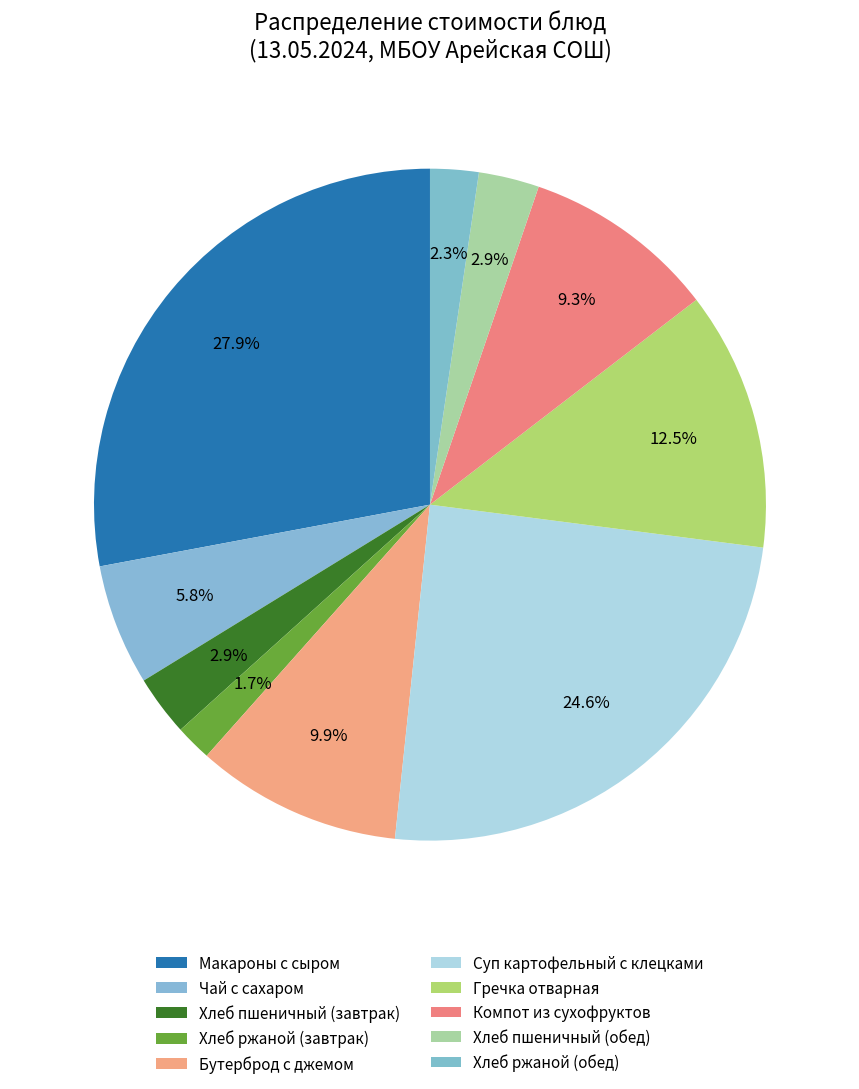

To the nearest percent, what is the average slice percentage?

10%